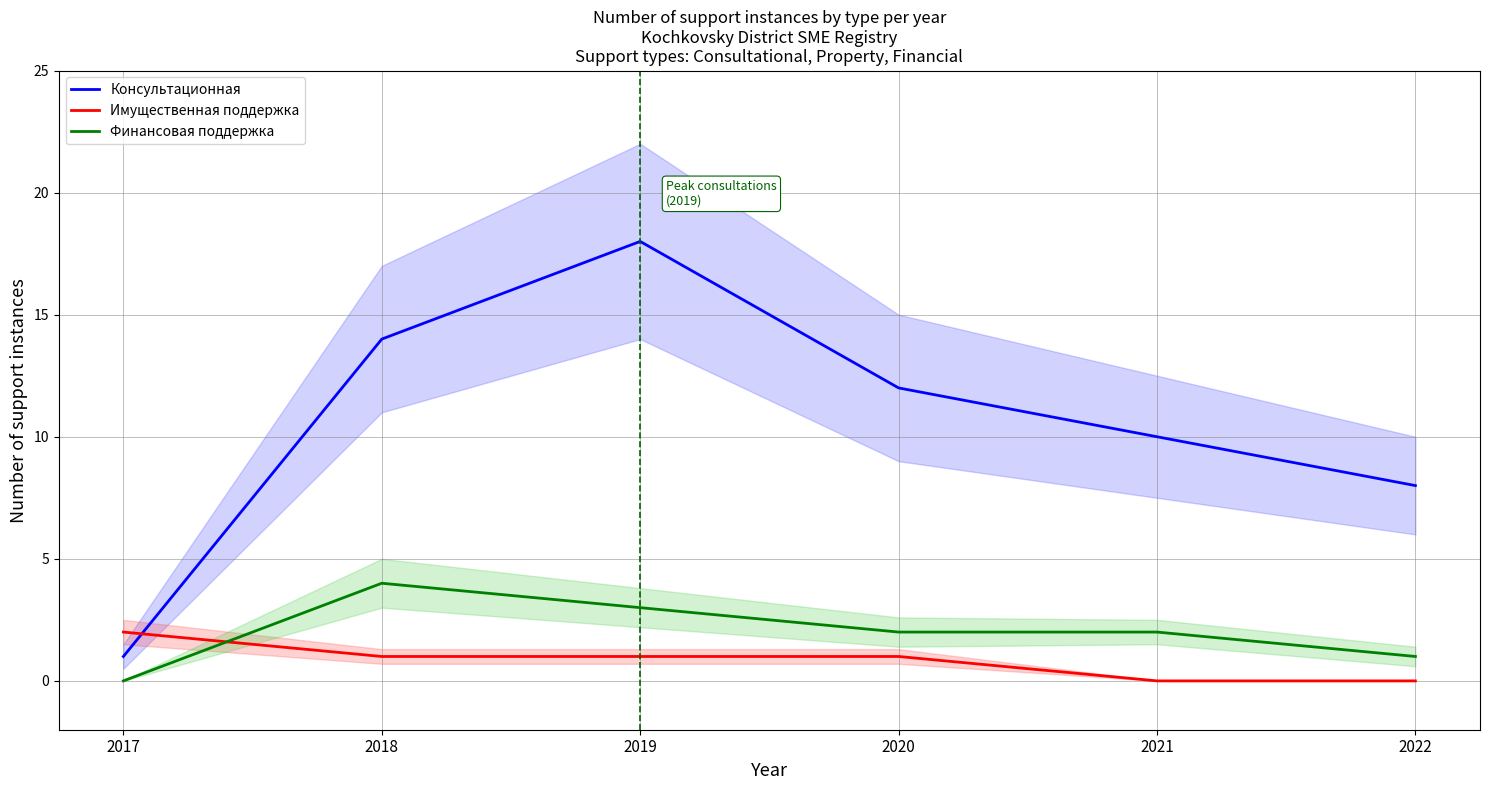

What is the difference between the highest and lowest values at 2018?

13